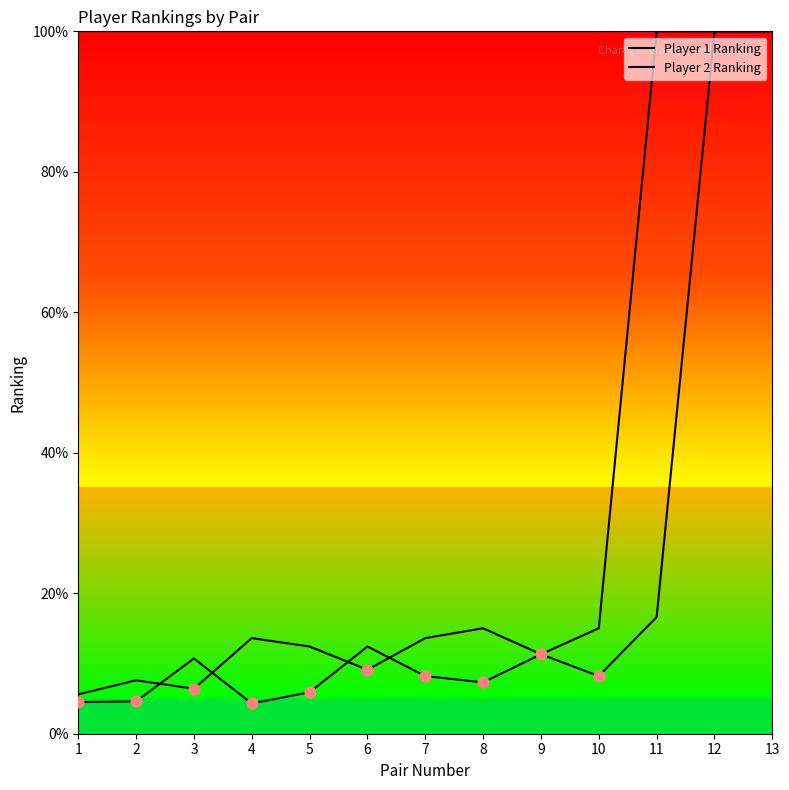

Which series has the widest spread of Y values?

Player 2 Ranking